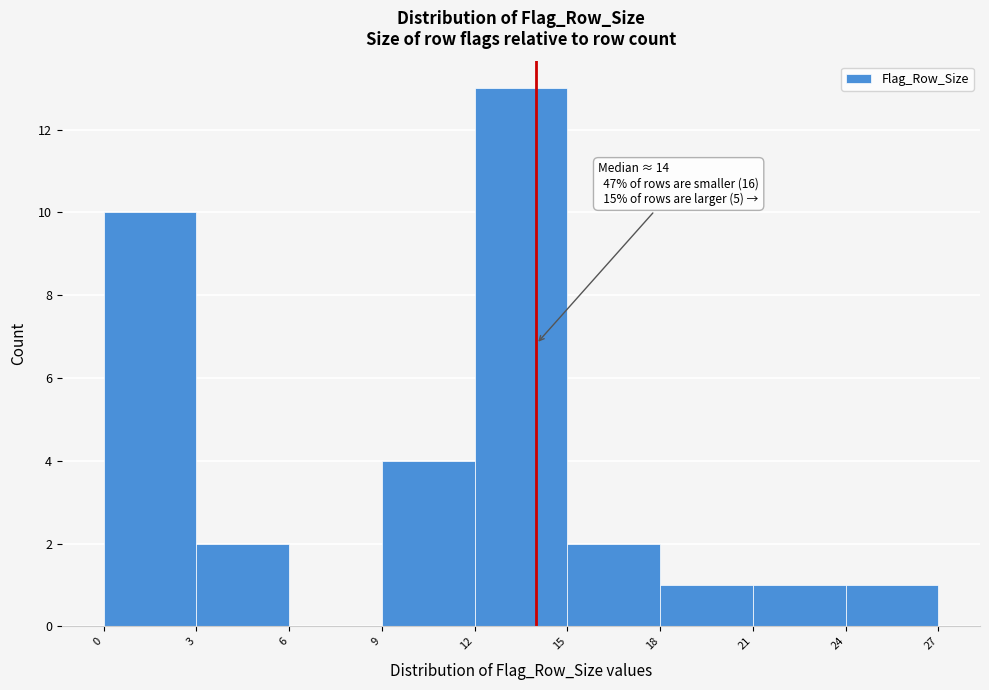

Which range on the x-axis has the tallest bar?

12 to 15